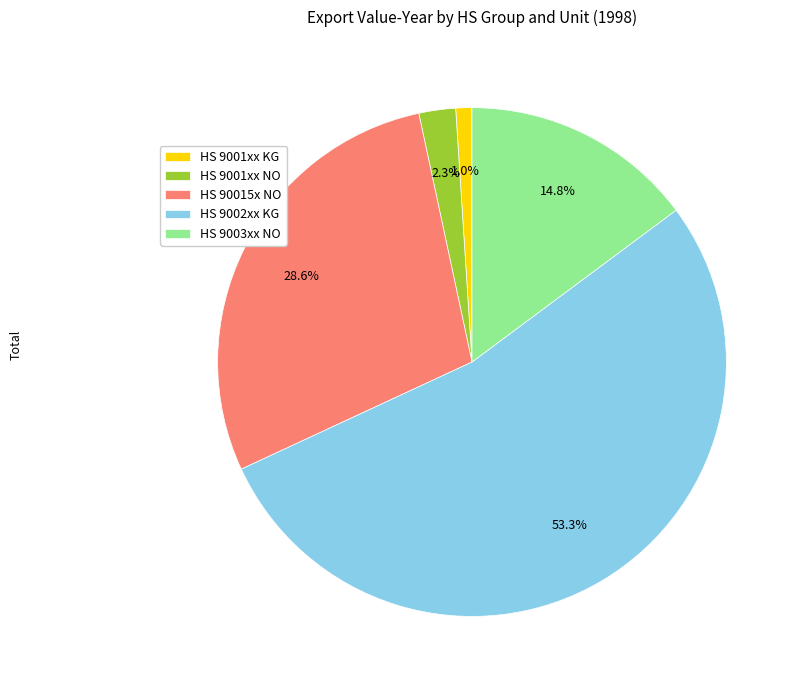

Rank the categories by value from highest to lowest.

HS 9002xx KG, HS 90015x NO, HS 9003xx NO, HS 9001xx NO, HS 9001xx KG